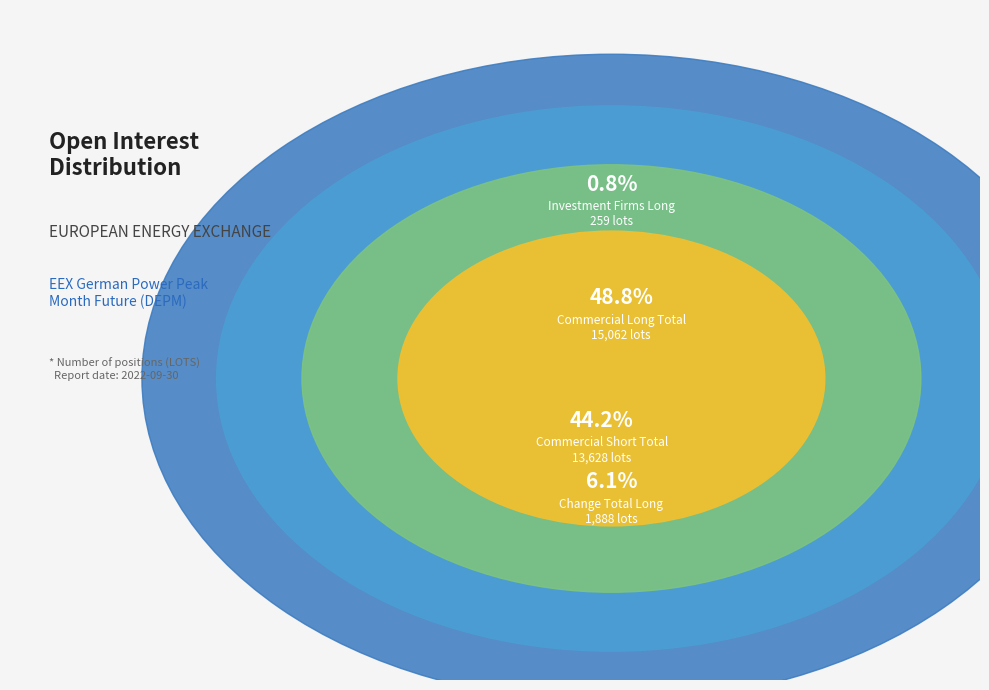

Combined, do Commercial Short Total (13628) and Change Total Long (1888) account for over 50%?

Yes